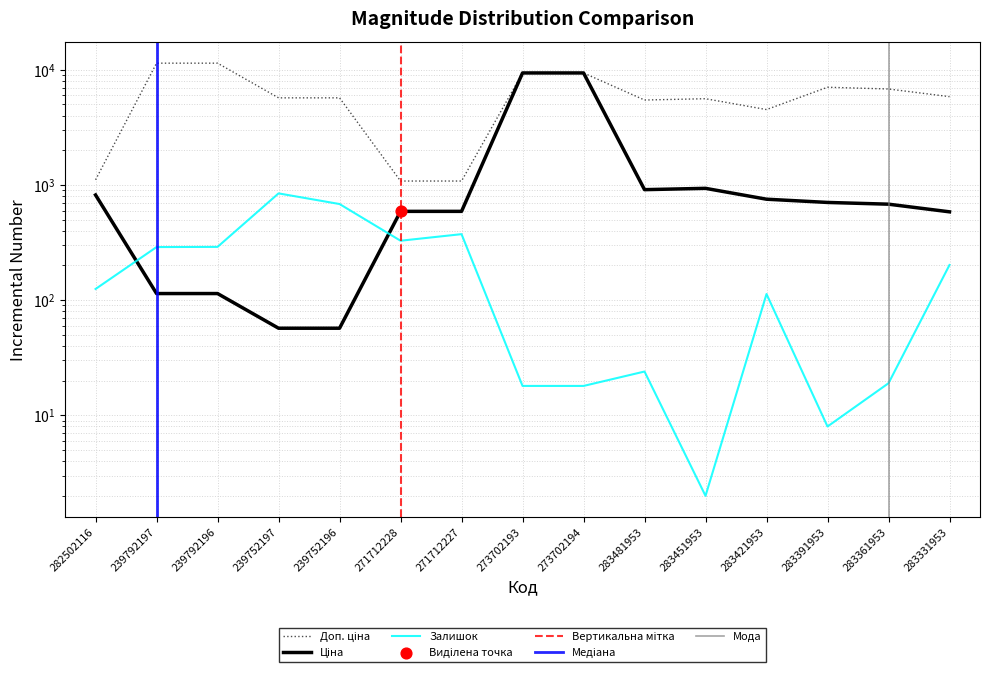

What is the total value across all series at 283421953?

5378.5